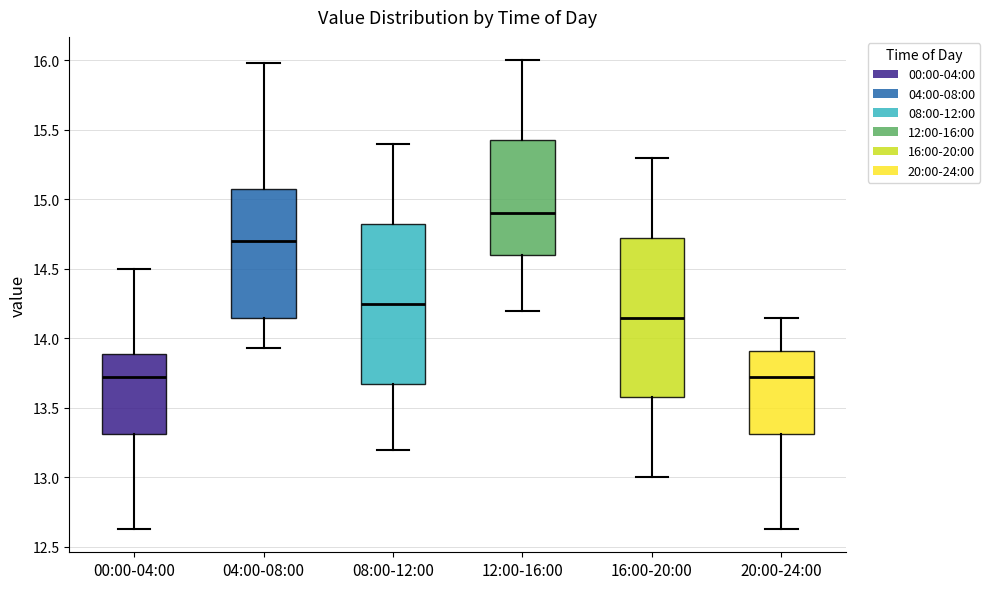

Reading left to right, transcribe this box plot: for each box, give where its median line is, the range the box spans, and where its two whiskers end, as read against the y-axis. The values are not printed on the chart, so give them approximately, as read against the axis.

00:00-04:00: median 13.75, box 13.30 to 13.90, whiskers 12.65 to 14.50
04:00-08:00: median 14.70, box 14.15 to 15.10, whiskers 13.95 to 16.00
08:00-12:00: median 14.25, box 13.70 to 14.85, whiskers 13.20 to 15.40
12:00-16:00: median 14.90, box 14.60 to 15.45, whiskers 14.20 to 16.00
16:00-20:00: median 14.15, box 13.60 to 14.75, whiskers 13.00 to 15.30
20:00-24:00: median 13.75, box 13.30 to 13.90, whiskers 12.65 to 14.15